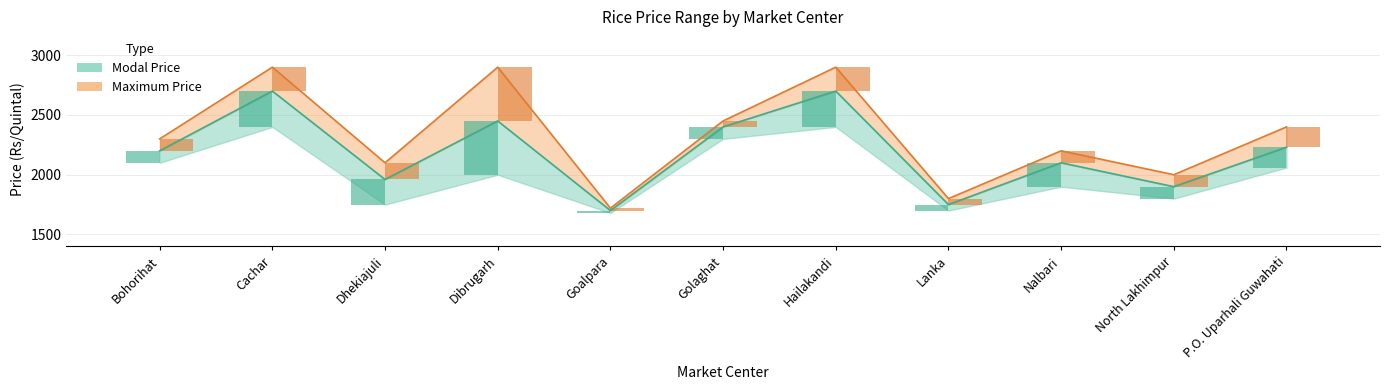

Reading right to left, what are all the values shown in this chart?

Modal Price: 2230	1900	2100	1750	2700	2400	1700	2450	1960	2700	2200
Maximum Price: 2400	2000	2200	1800	2900	2450	1720	2900	2100	2900	2300